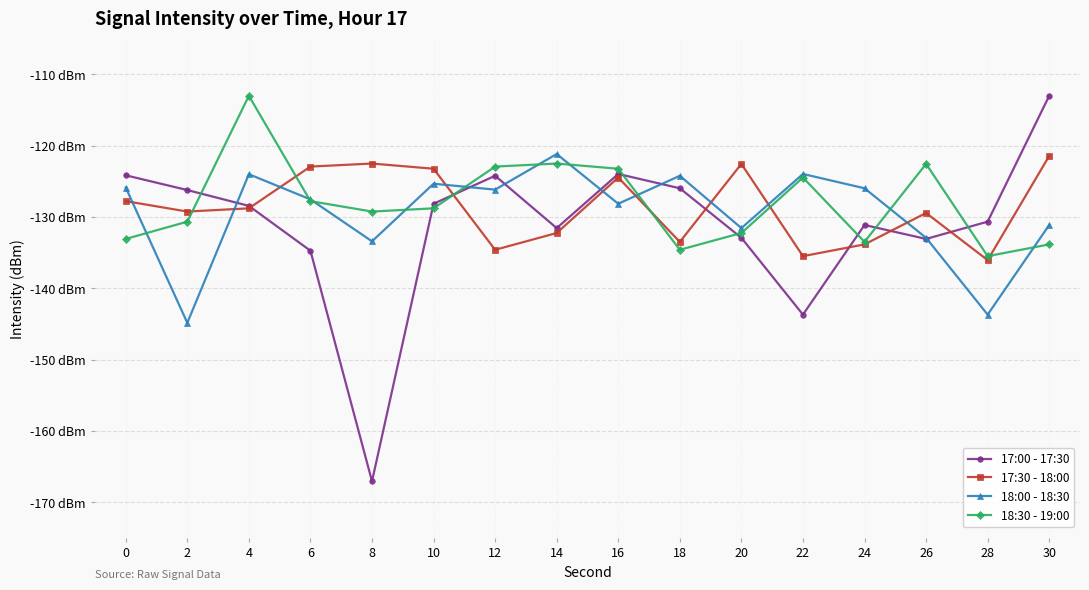

Is the value of 17:00 - 17:30 at 14 greater than the value of 18:00 - 18:30 at 10?

No